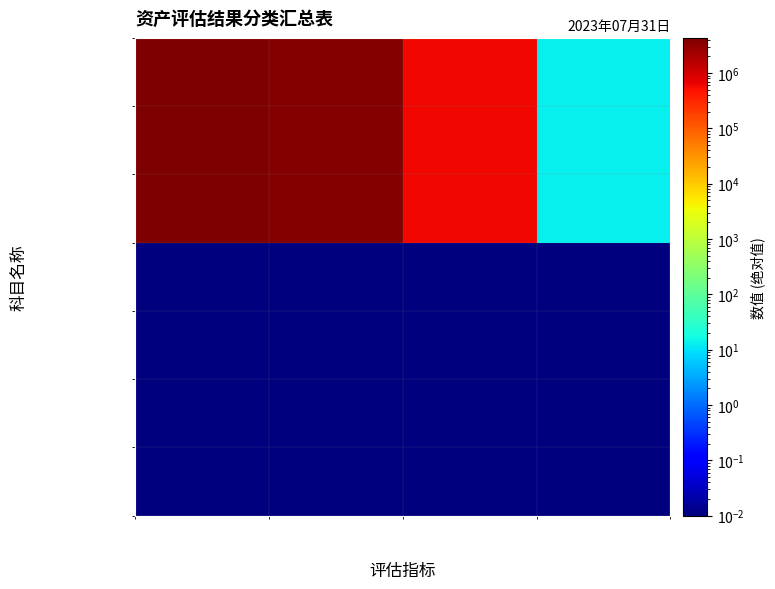

Reading right to left, what are all the values shown in this chart?

固定资产: 增值率%=13.6	增减值=588582.2	评估价值=3741550.5	账面价值=4330132.7
非流动资产合计: 增值率%=13.6	增减值=588582.2	评估价值=3741550.5	账面价值=4330132.7
资产总计: 增值率%=13.6	增减值=588582.2	评估价值=3741550.5	账面价值=4330132.7
流动资产合计: 增值率%=0.0	增减值=0.0	评估价值=0.0	账面价值=0.0
货币资金: 增值率%=0.0	增减值=0.0	评估价值=0.0	账面价值=0.0
应收账款: 增值率%=0.0	增减值=0.0	评估价值=0.0	账面价值=0.0
存货: 增值率%=0.0	增减值=0.0	评估价值=0.0	账面价值=0.0